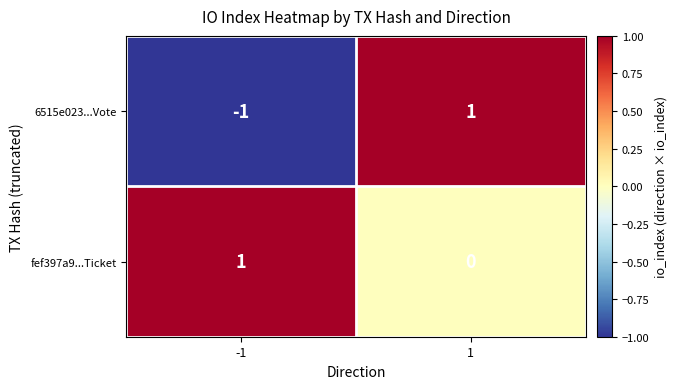

Between -1 and 1, which series saw the biggest shift?

6515e023...Vote